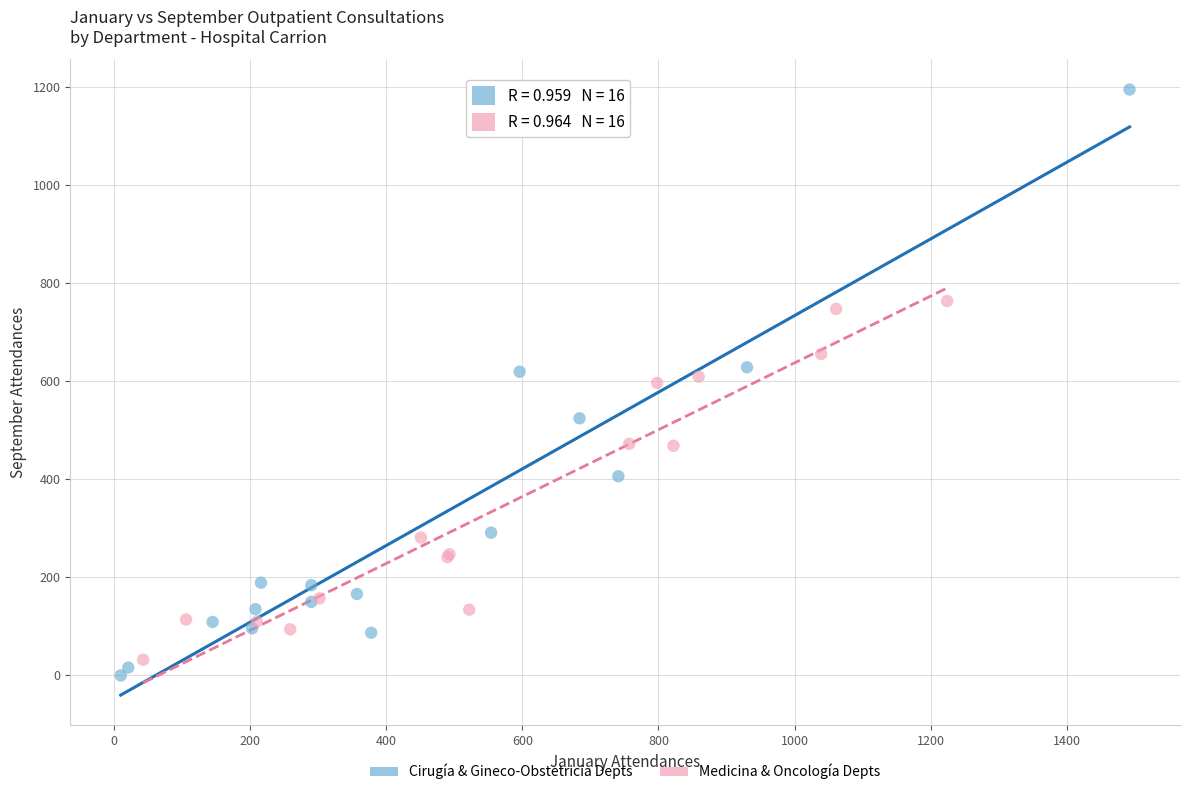

Which series contains the highest Y value?

Cirugía & Gineco-Obstetricia Depts